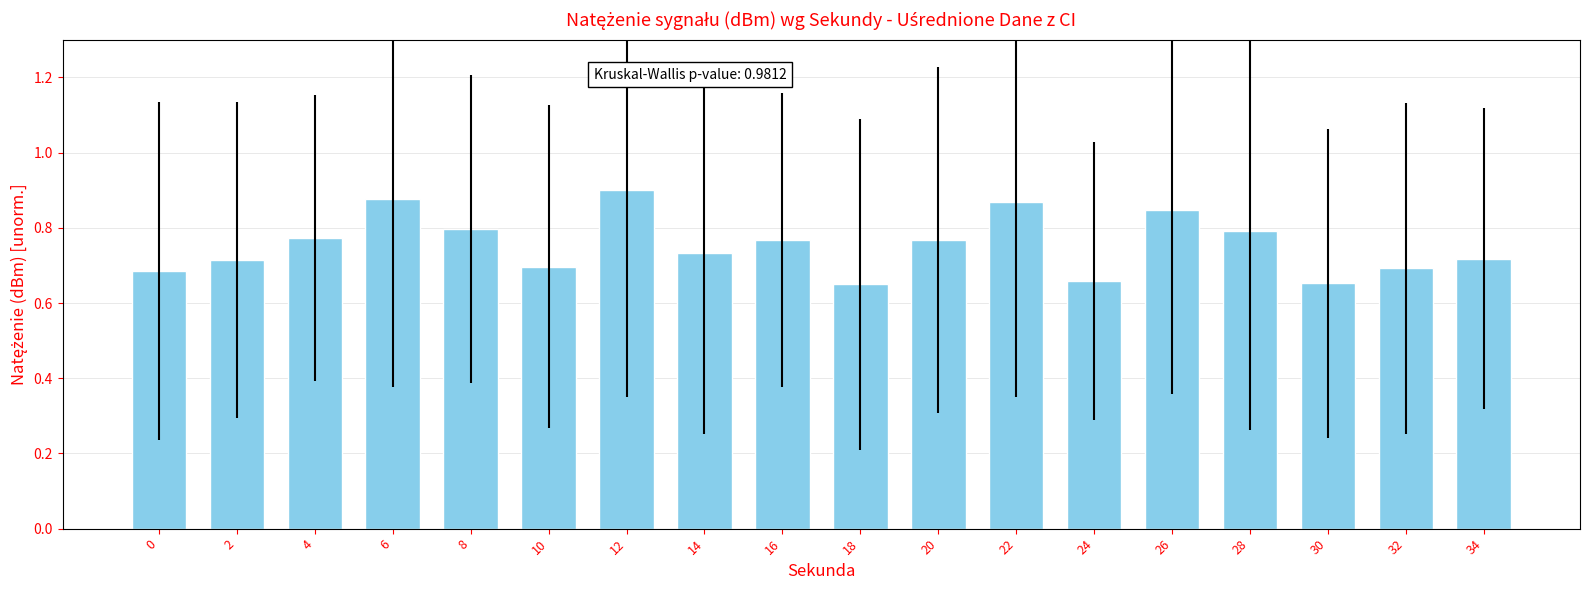

Which label corresponds to the largest value in the chart?

12